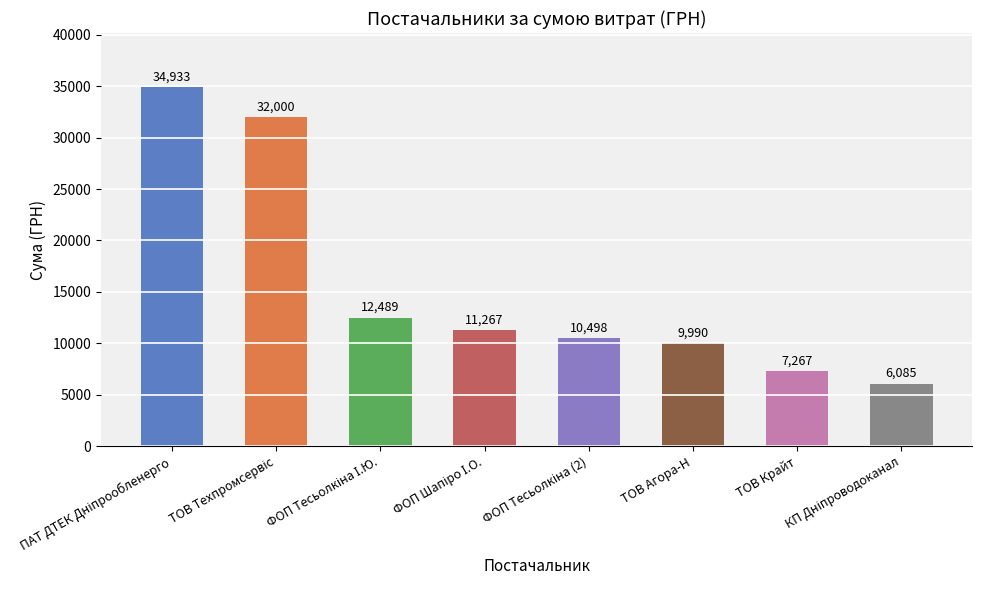

The chart shows a value of 10283.8 at ТОВ Крайт. True or false?

False